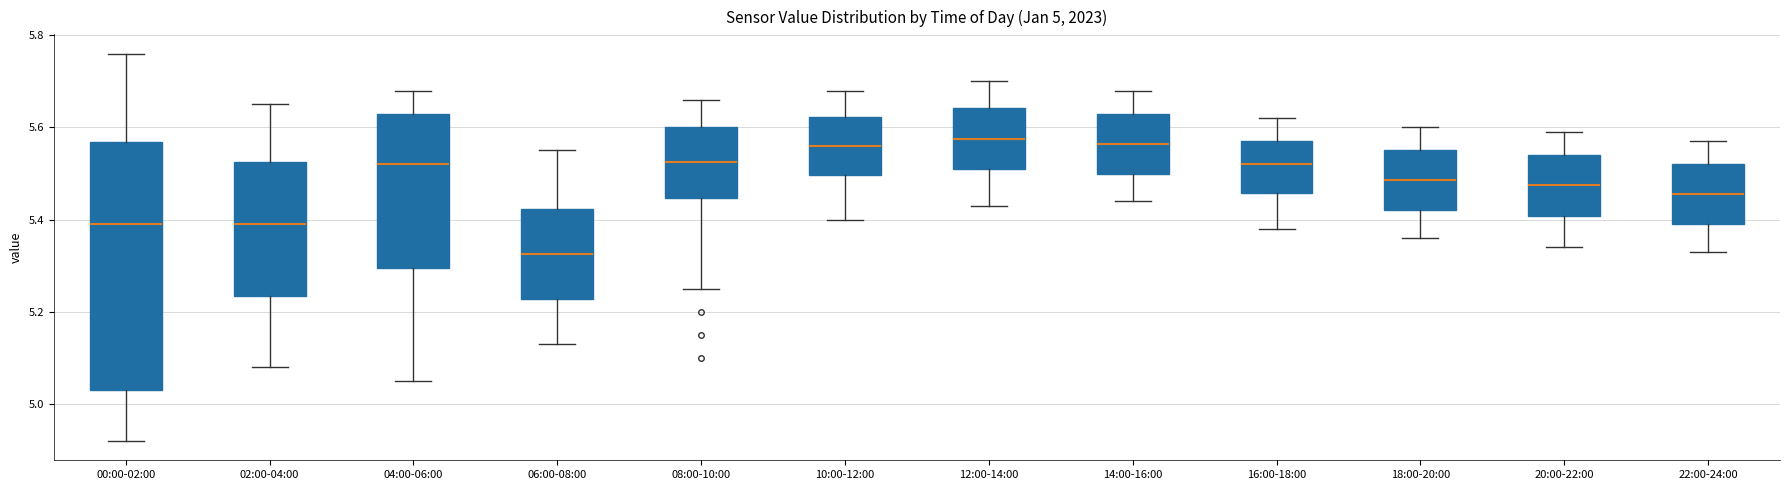

Which box is the tallest, from its lower edge to its upper edge?

00:00-02:00